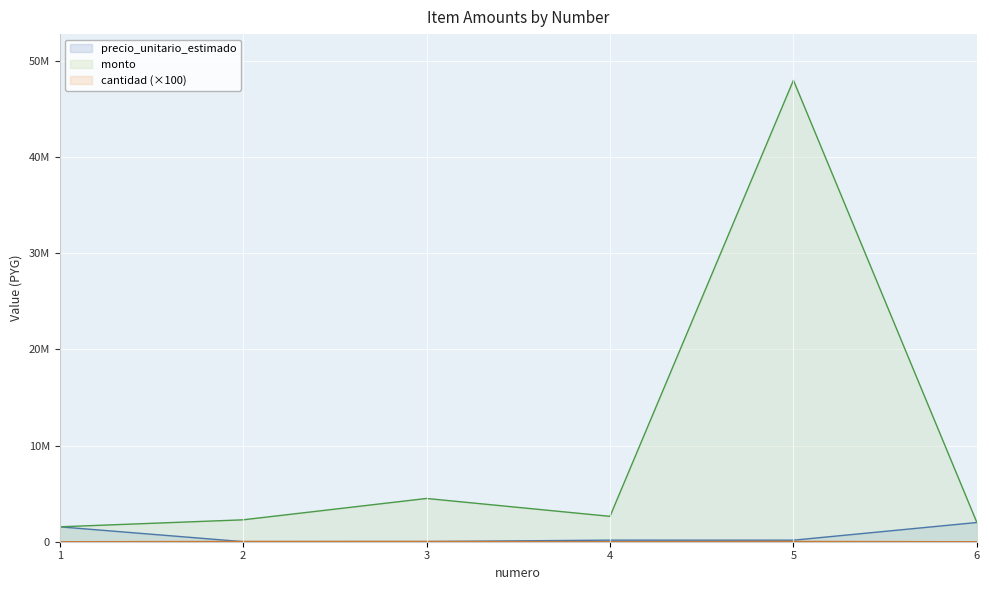

What is the sum of the monto values at 1 and 2?

3828800